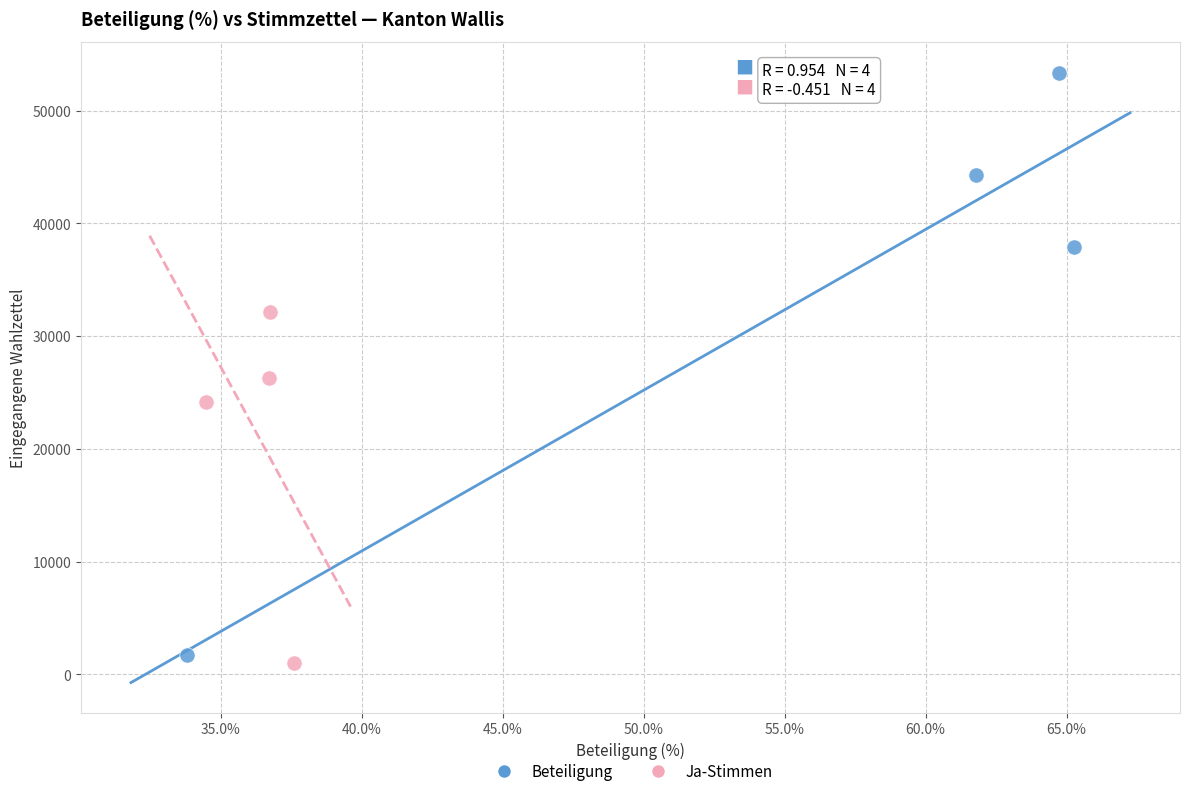

Which series contains the lowest Y value?

Ja-Stimmen